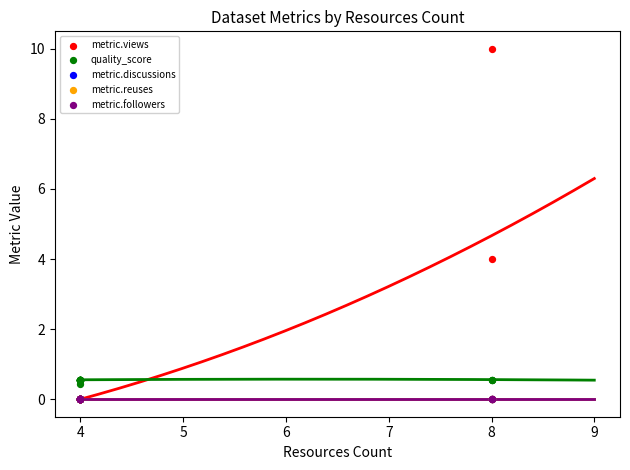

What are all the series names shown in the legend?

metric.views, quality_score, metric.discussions, metric.reuses, metric.followers